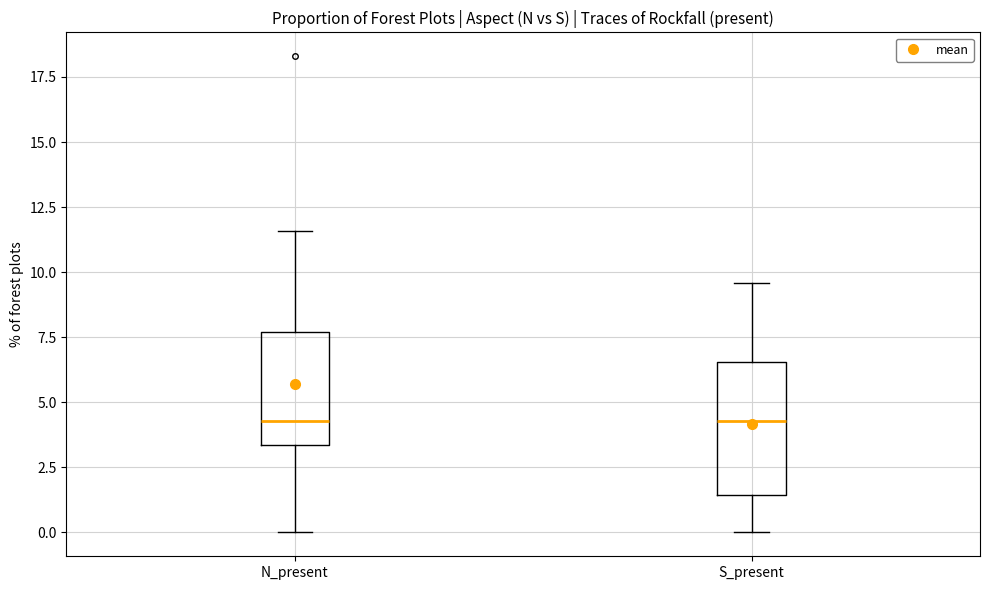

Comparing the boxes themselves (not the whiskers), which one is the tallest?

S_present